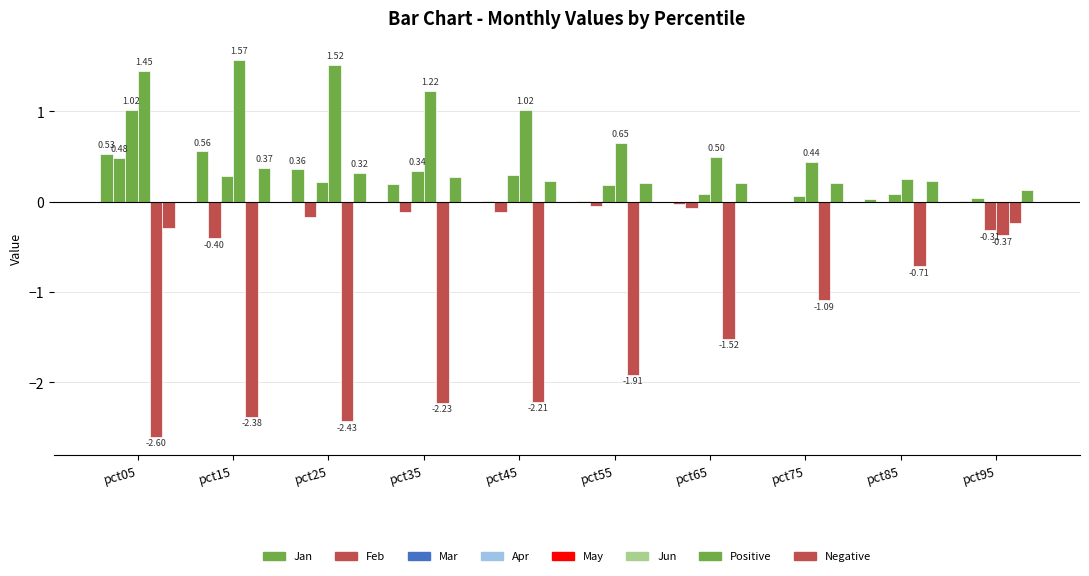

Reading left to right, what are all the values shown in this chart?

Jan: pct05=0.5	pct15=0.6	pct25=0.4	pct35=0.2	pct45=0.0	pct55=0.0	pct65=-0.0	pct75=-0.0	pct85=0.0	pct95=0.0
Feb: pct05=0.5	pct15=-0.4	pct25=-0.2	pct35=-0.1	pct45=-0.1	pct55=-0.0	pct65=-0.1	pct75=-0.0	pct85=-0.0	pct95=0.0
Mar: pct05=1.0	pct15=0.3	pct25=0.2	pct35=0.3	pct45=0.3	pct55=0.2	pct65=0.1	pct75=0.1	pct85=0.1	pct95=-0.3
Apr: pct05=1.5	pct15=1.6	pct25=1.5	pct35=1.2	pct45=1.0	pct55=0.7	pct65=0.5	pct75=0.4	pct85=0.3	pct95=-0.4
May: pct05=-2.6	pct15=-2.4	pct25=-2.4	pct35=-2.2	pct45=-2.2	pct55=-1.9	pct65=-1.5	pct75=-1.1	pct85=-0.7	pct95=-0.2
Jun: pct05=-0.3	pct15=0.4	pct25=0.3	pct35=0.3	pct45=0.2	pct55=0.2	pct65=0.2	pct75=0.2	pct85=0.2	pct95=0.1